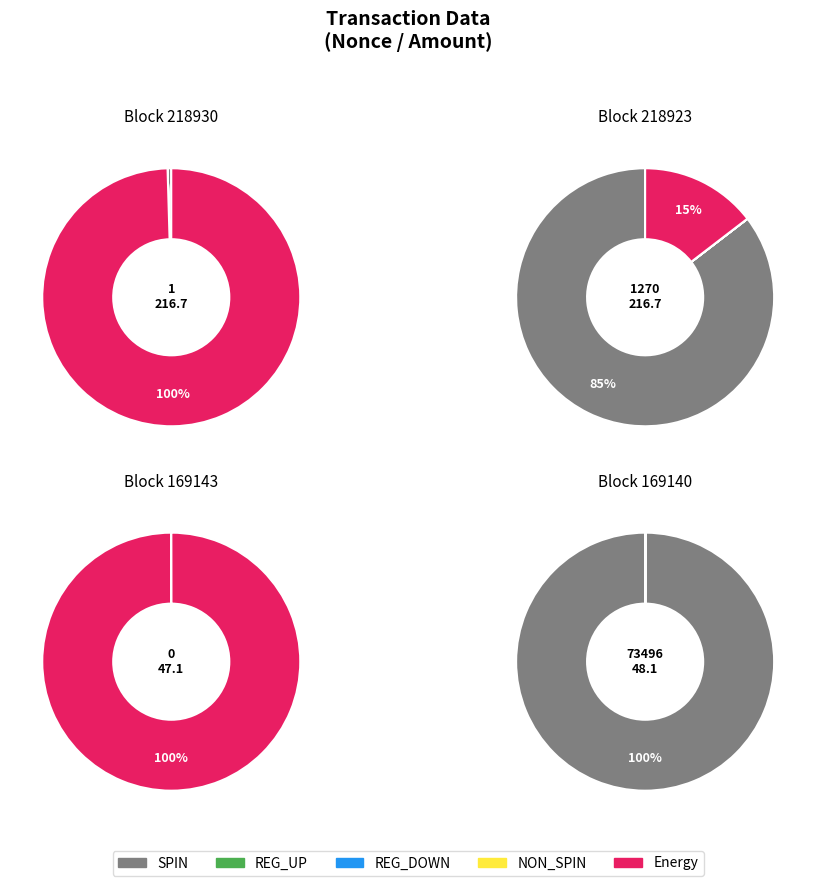

How much of the chart is everything except 169140?

1.7%